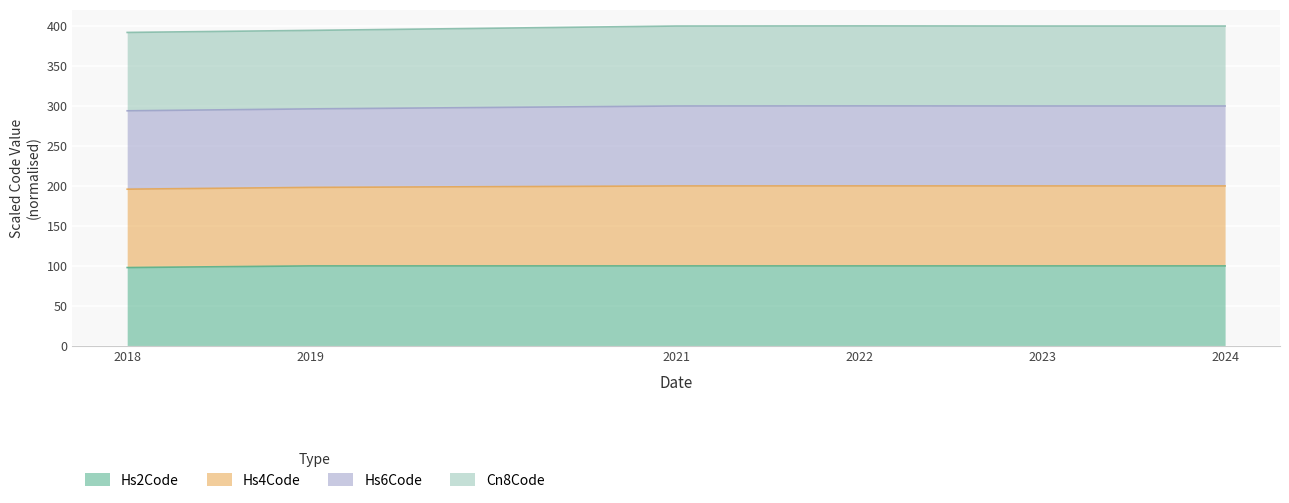

True or false: Hs2Code and Hs4Code cross at least once.

False